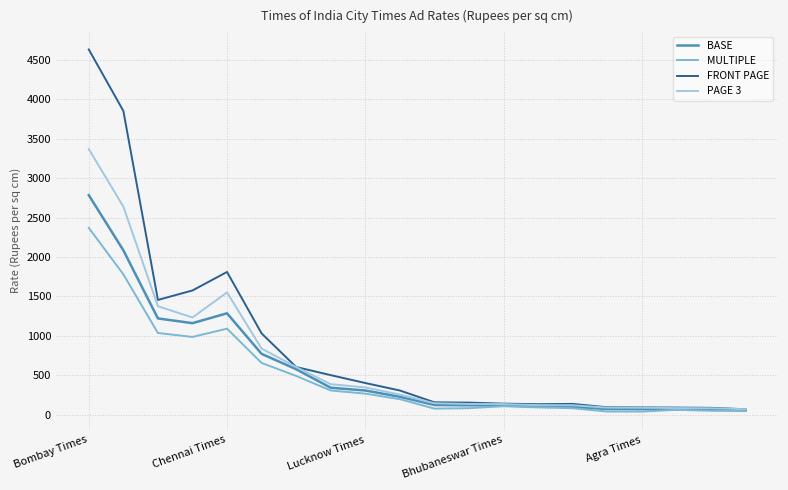

What is the average value of the BASE series?

581